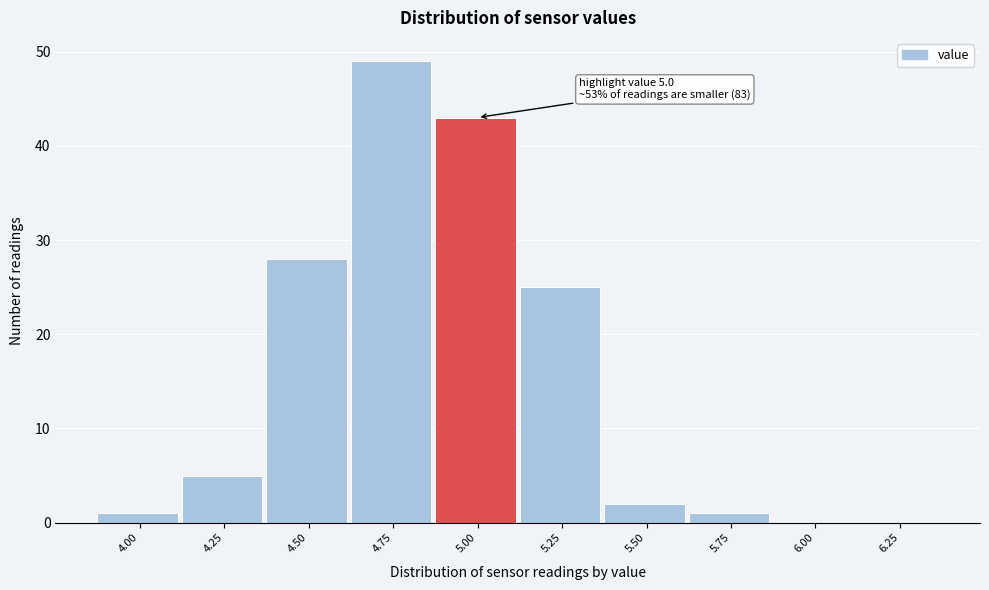

Reading right to left, transcribe all the data shown in this chart.

6.25=0	6.00=0	5.75=1	5.50=2	5.25=25	5.00=43	4.75=49	4.50=28	4.25=5	4.00=1